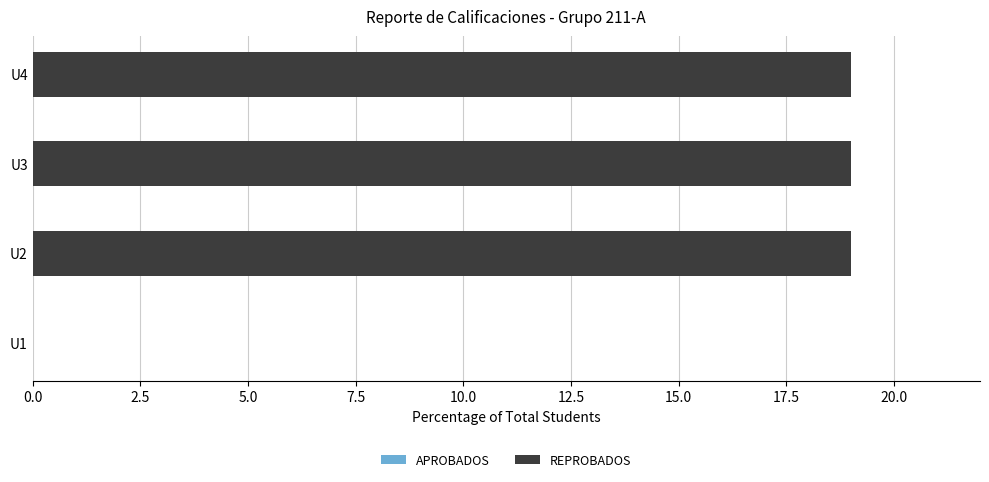

Are the bars horizontal?

Yes